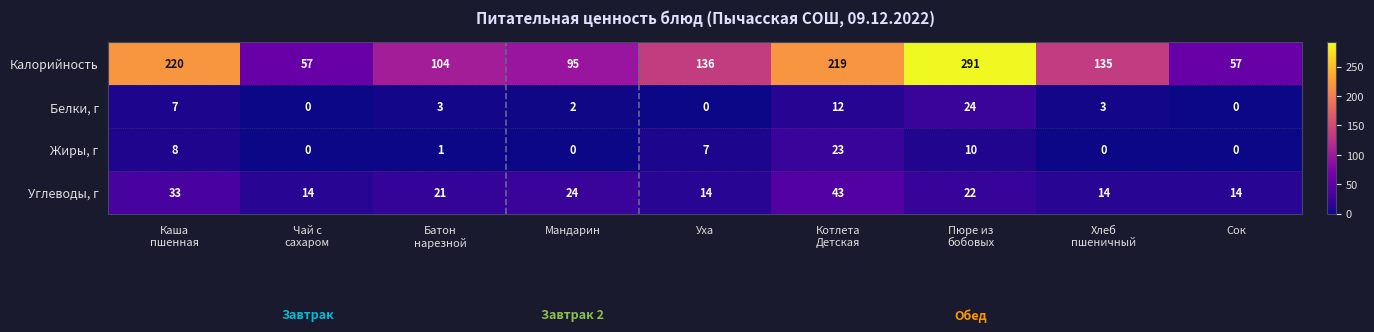

At how many categories does at least one series exceed 42?

9